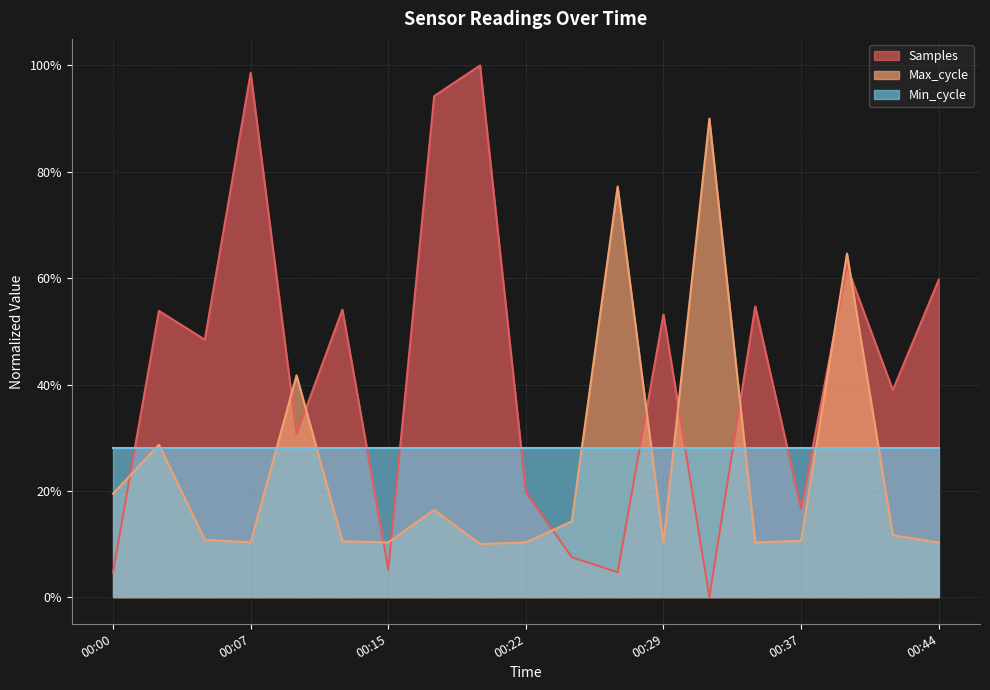

True or false: Samples and Max_cycle cross at least once.

True